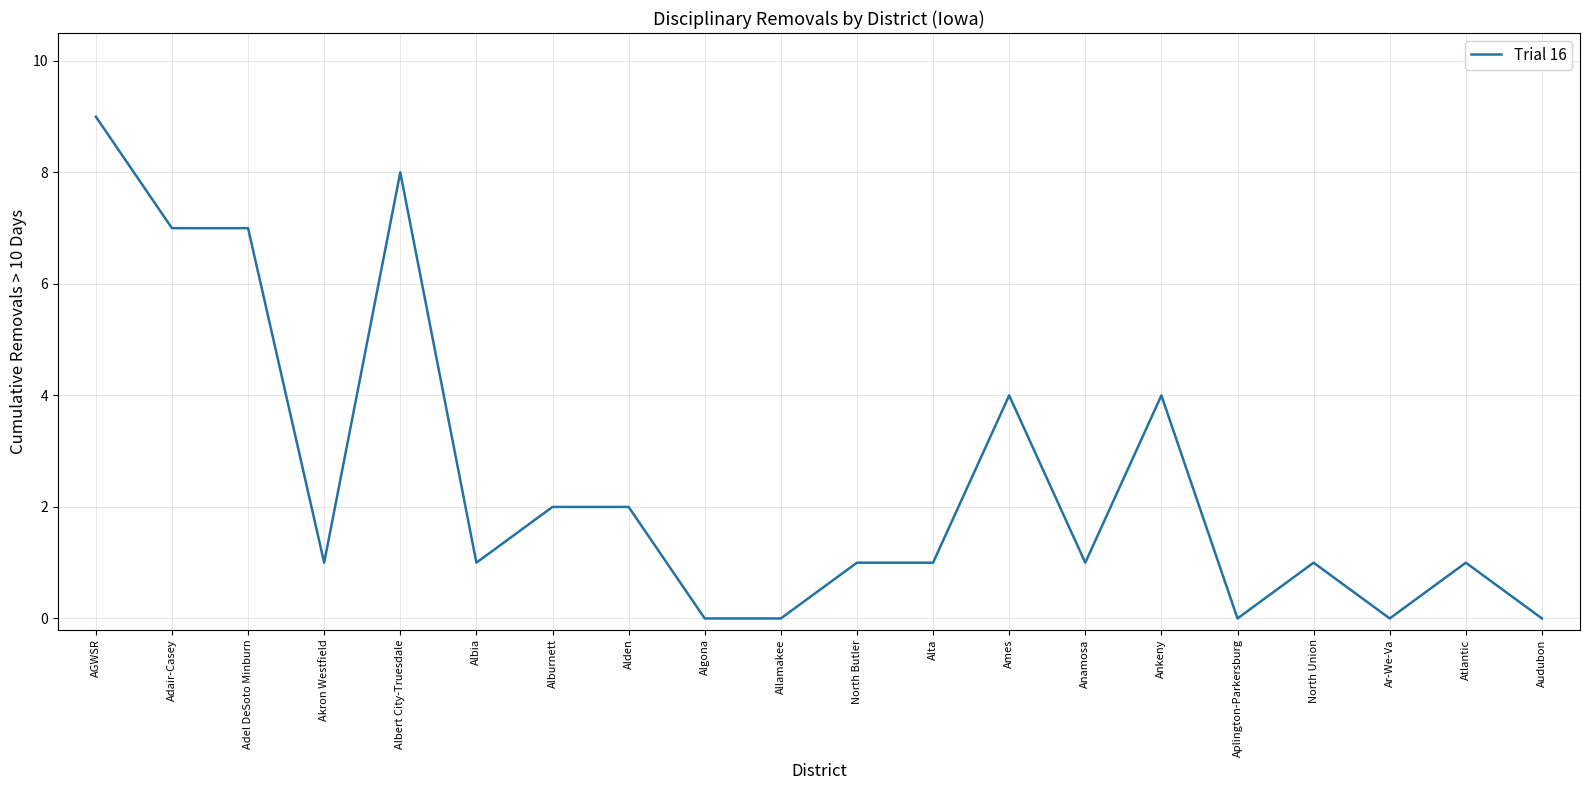

What is the greatest value displayed?

9